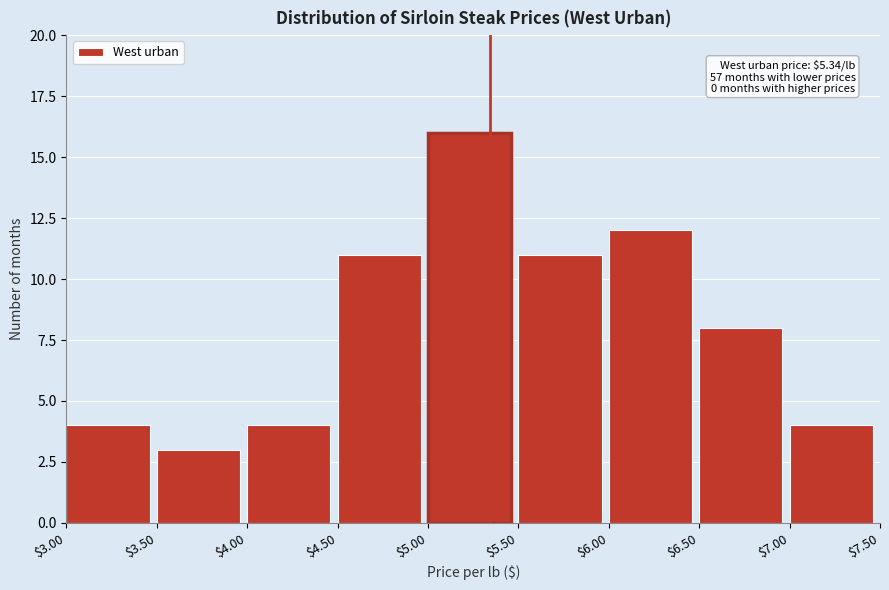

Over which range of the x-axis is the bar tallest?

$5.00 to $5.50